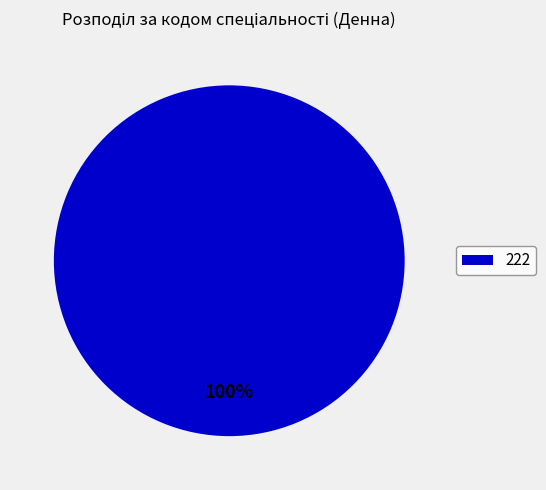

Which category accounts for the majority?

222